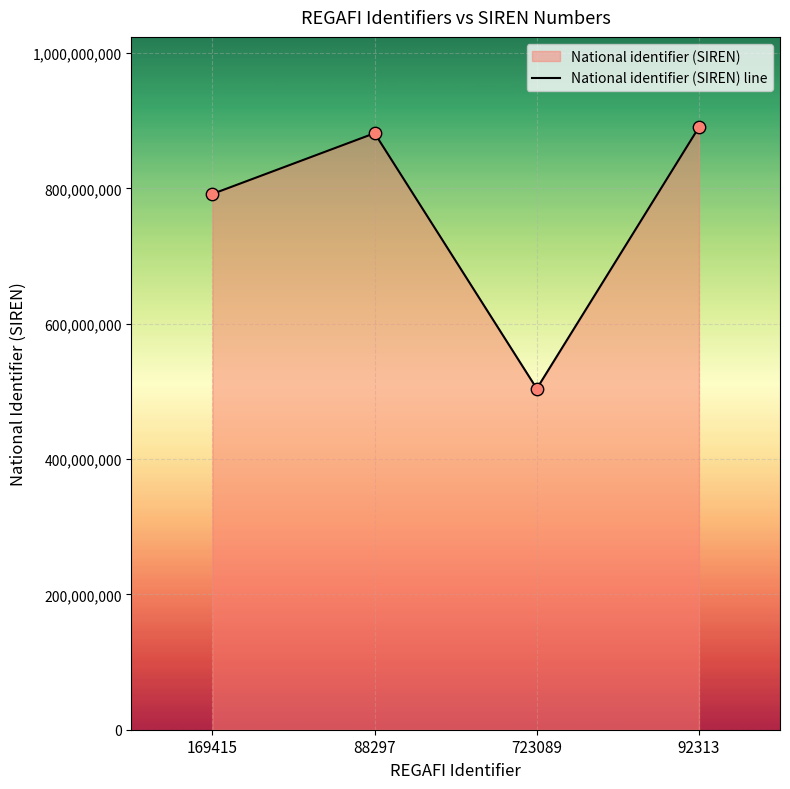

Approximately how many times larger is the value at 88297 compared to 169415?

1.1